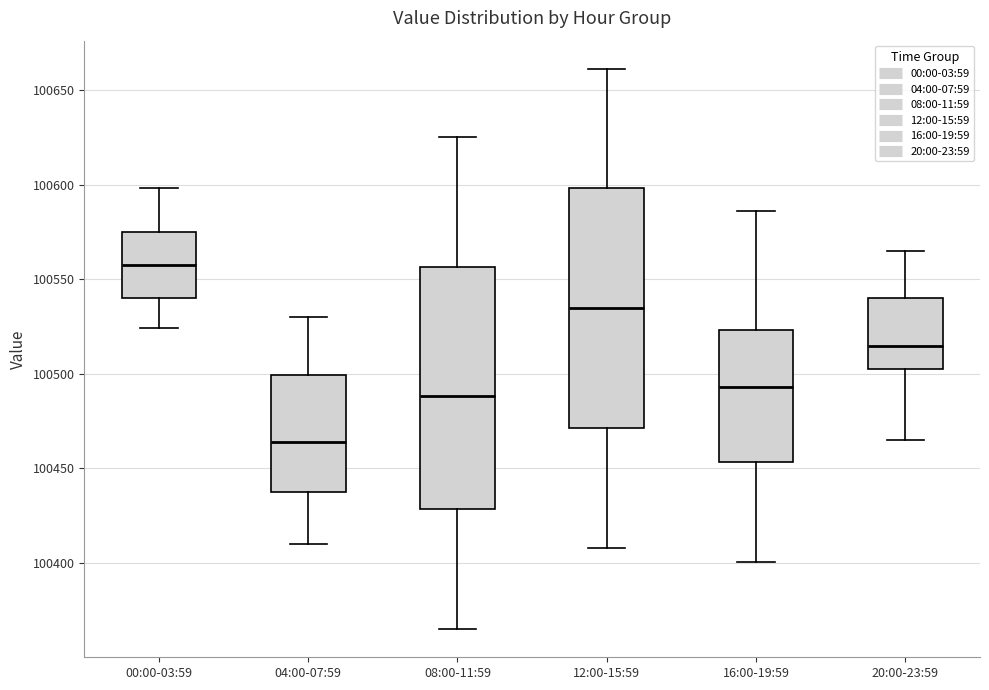

Which box has the lowest median line?

04:00-07:59